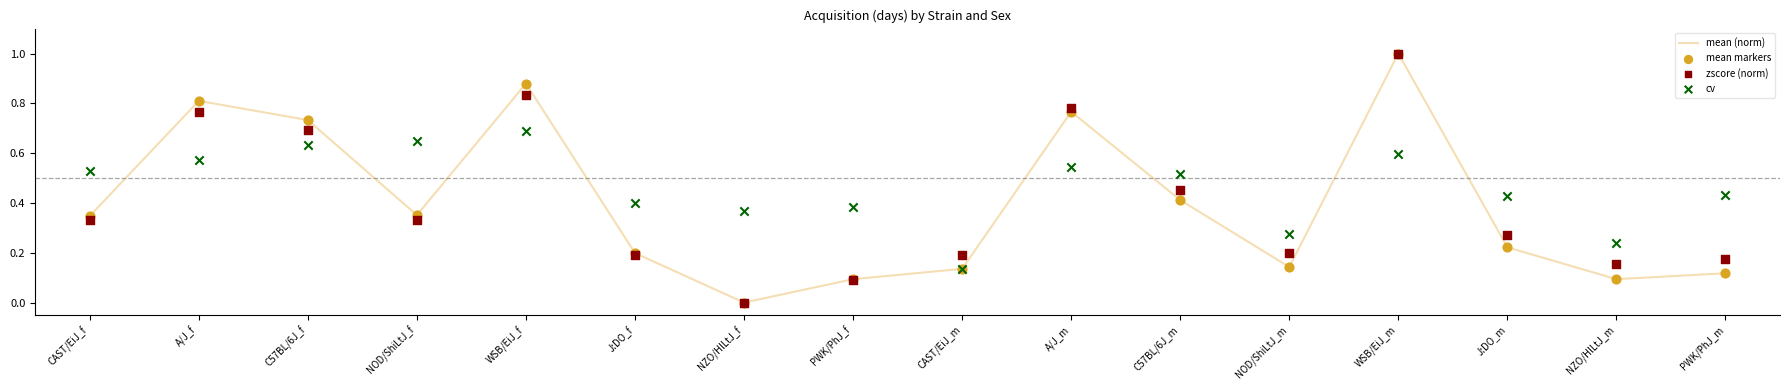

Which series has the largest total across all categories?

cv